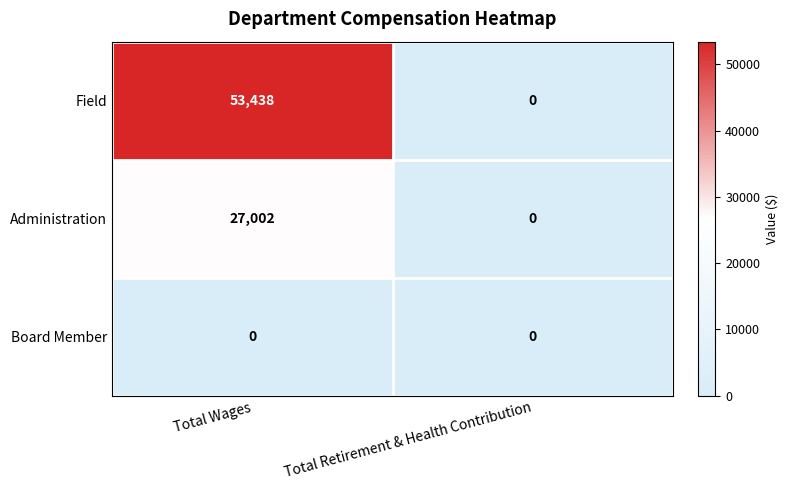

What is the spread (max minus min) of values at Total Wages?

53438